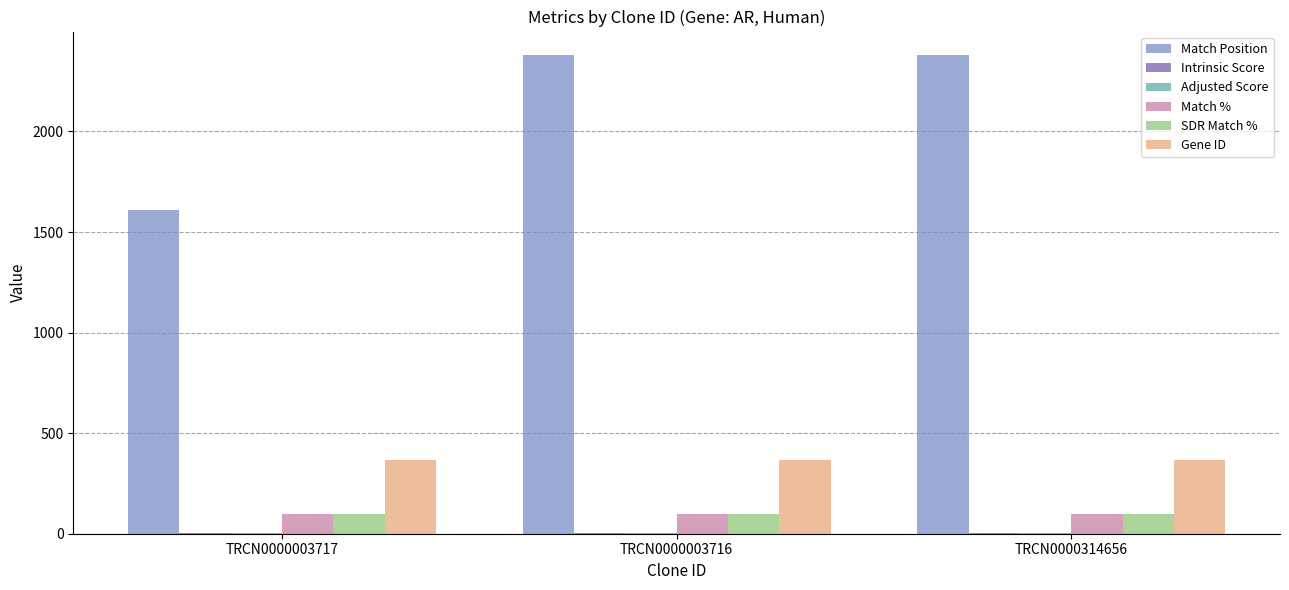

Between TRCN0000003717 and TRCN0000003716, which series saw the biggest shift?

Match Position